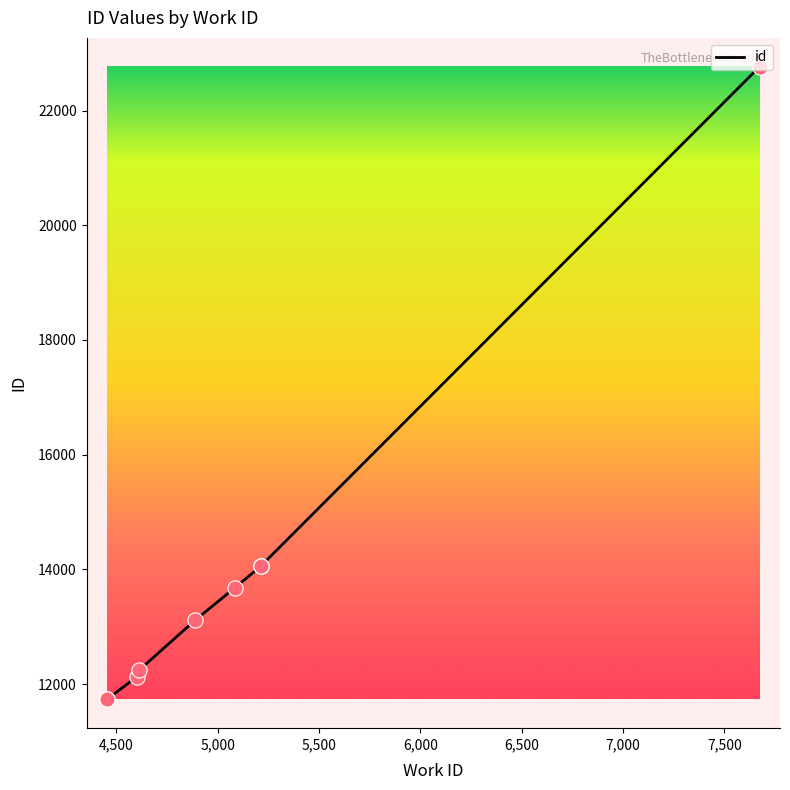

Approximately how many times larger is the value at 5083 compared to 4888?

1.0